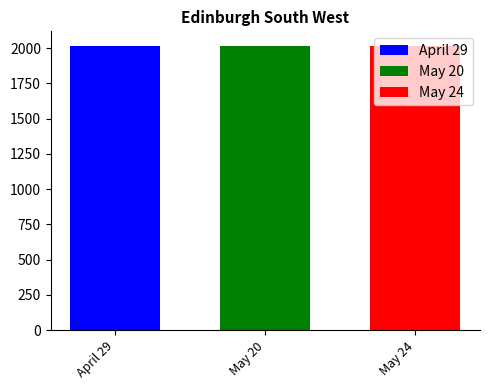

Rank the categories by April 29 value from highest to lowest.

May 20